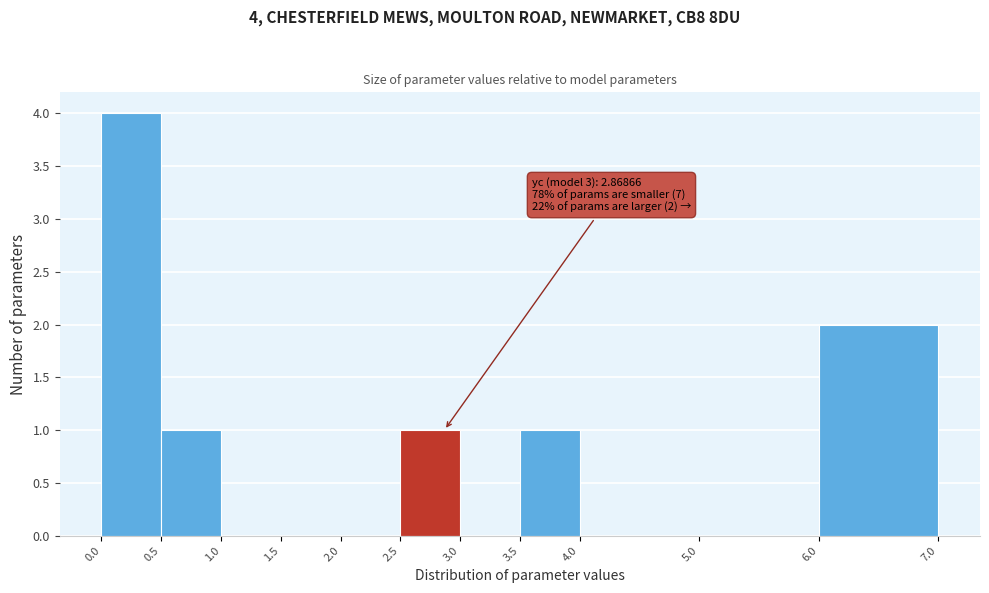

Which range on the x-axis has the tallest bar?

0.0 to 0.5